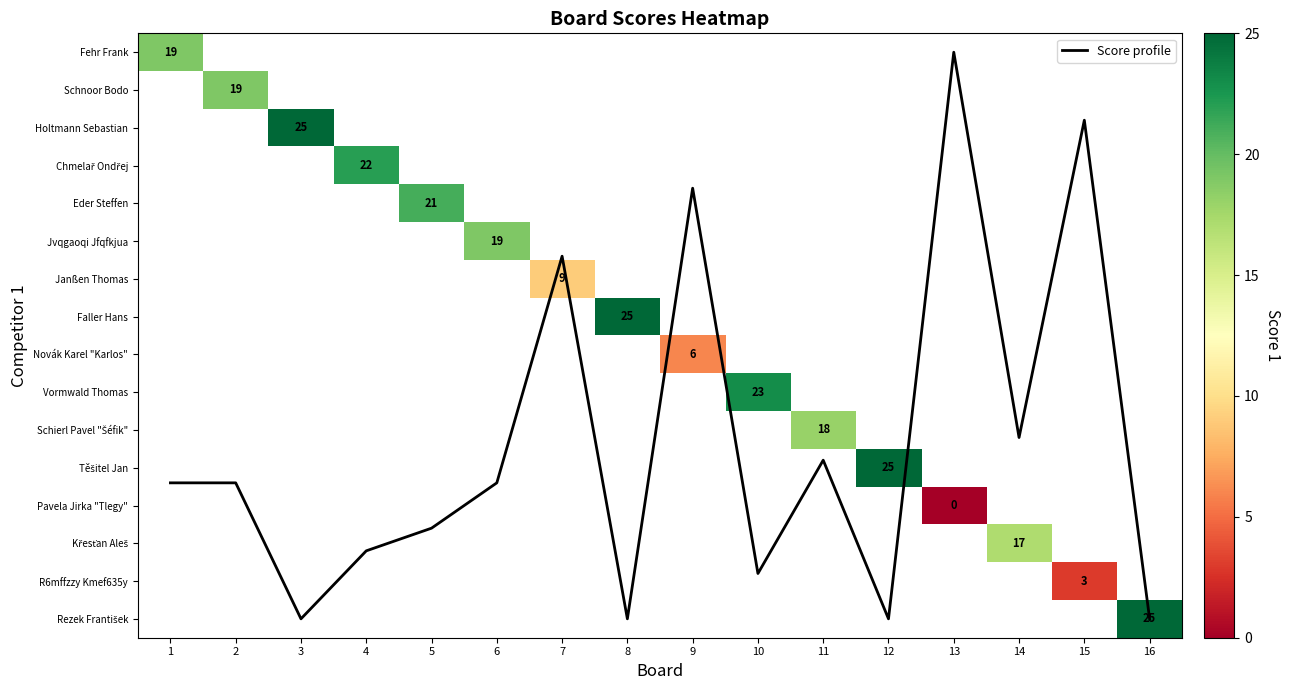

Which has a higher value, 2 or 11?

2